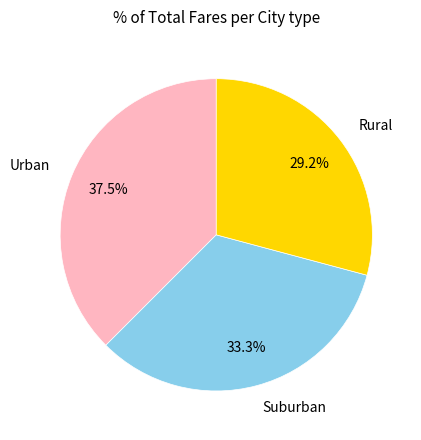

To the nearest percent, what is the difference between the largest and smallest slice percentages?

8%